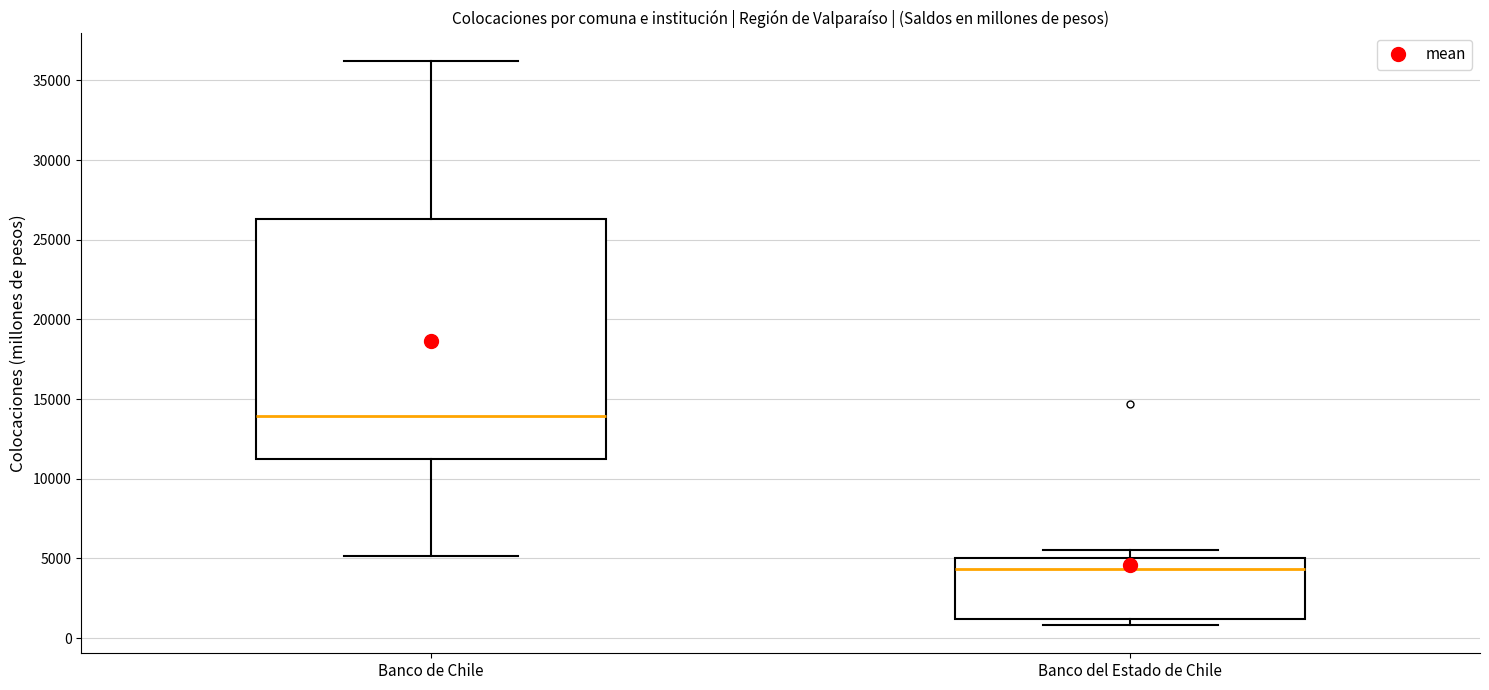

Reading left to right, read every box against the y-axis: the position of its median line, the range the box covers, and the ends of its whiskers. The values are not printed on the chart, so give them approximately, as read against the axis.

Banco de Chile: median 14000, box 11000 to 26500, whiskers 5000 to 36000
Banco del Estado de Chile: median 4500, box 1000 to 5000, whiskers 1000 (just below the box's lower edge) to 5500